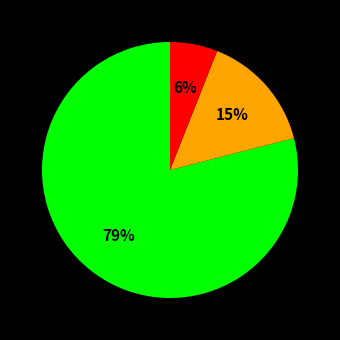

To the nearest percent, what is the average slice percentage?

33%